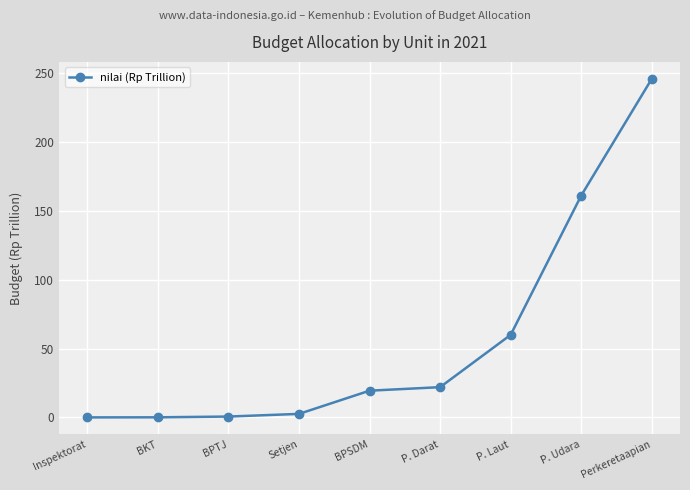

True or false: the data has more than 2 interior local peaks.

False